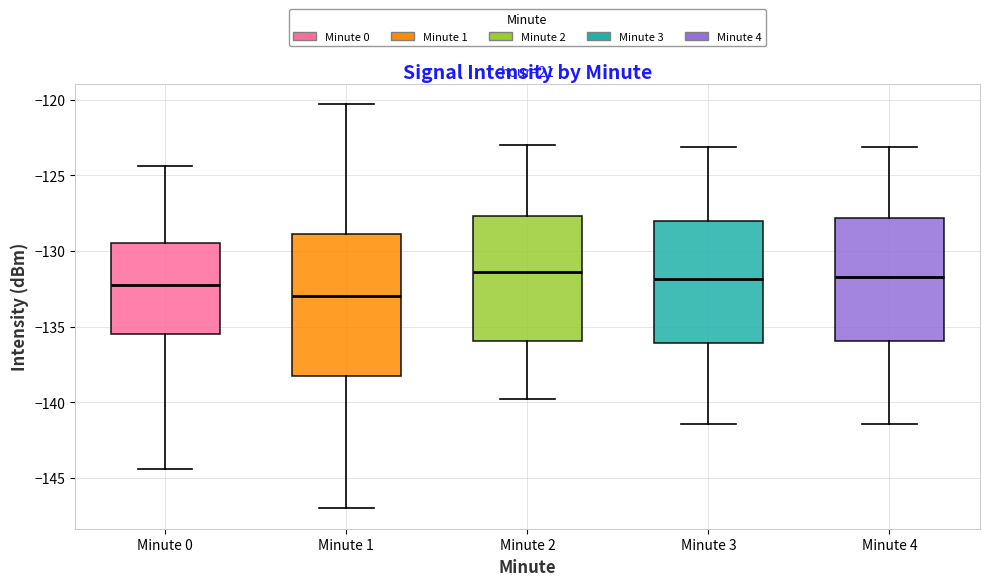

Reading left to right, read every box against the y-axis: the position of its median line, the range the box covers, and the ends of its whiskers. The values are not printed on the chart, so give them approximately, as read against the axis.

Minute 0: median -132.0, box -135.5 to -129.5, whiskers -144.5 to -124.5
Minute 1: median -133.0, box -138.5 to -129.0, whiskers -147.0 to -120.5
Minute 2: median -131.5, box -136.0 to -127.5, whiskers -140.0 to -123.0
Minute 3: median -132.0, box -136.0 to -128.0, whiskers -141.5 to -123.0
Minute 4: median -131.5, box -136.0 to -128.0, whiskers -141.5 to -123.0